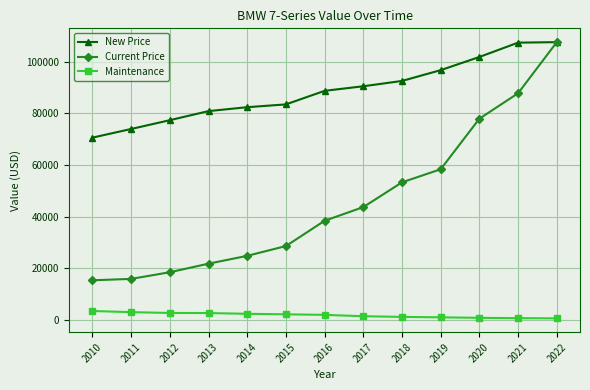

At how many categories does at least one series exceed 13552?

13